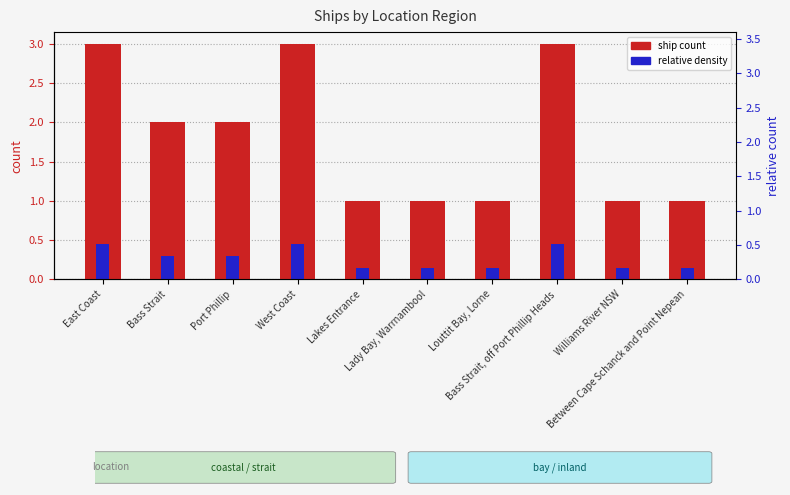

Reading left to right, transcribe all the data shown in this chart.

ship count: East Coast=3.0	Bass Strait=2.0	Port Phillip=2.0	West Coast=3.0	Lakes Entrance=1.0	Lady Bay, Warrnambool=1.0	Louttit Bay, Lorne=1.0	Bass Strait, off Port Phillip Heads=3.0	Williams River NSW=1.0	Between Cape Schanck and Point Nepean=1.0
relative density: East Coast=0.4	Bass Strait=0.3	Port Phillip=0.3	West Coast=0.4	Lakes Entrance=0.1	Lady Bay, Warrnambool=0.1	Louttit Bay, Lorne=0.1	Bass Strait, off Port Phillip Heads=0.4	Williams River NSW=0.1	Between Cape Schanck and Point Nepean=0.1